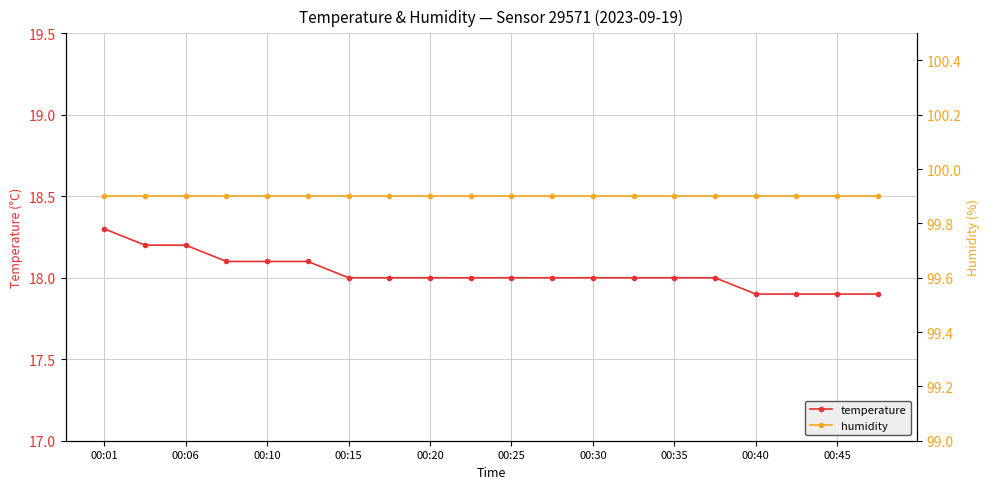

What is the lowest value of the humidity series?

99.9